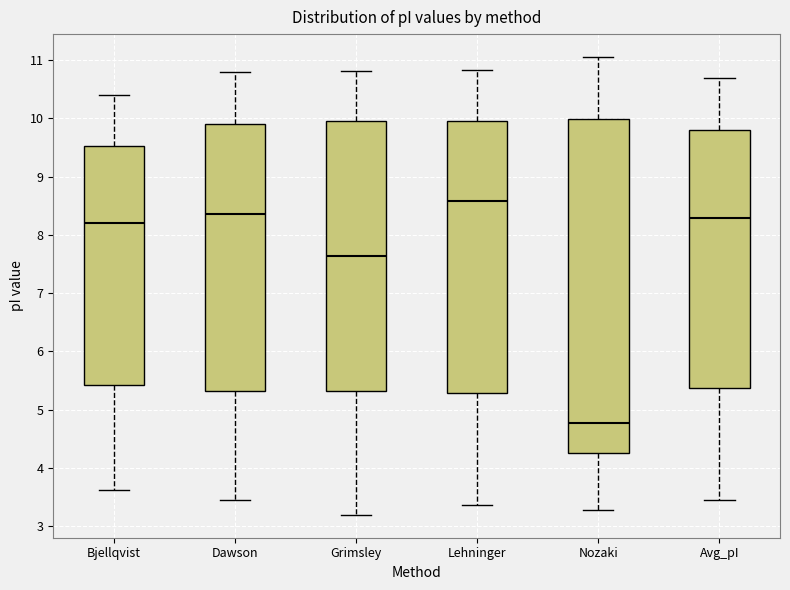

Comparing the boxes themselves (not the whiskers), which one is the tallest?

Nozaki